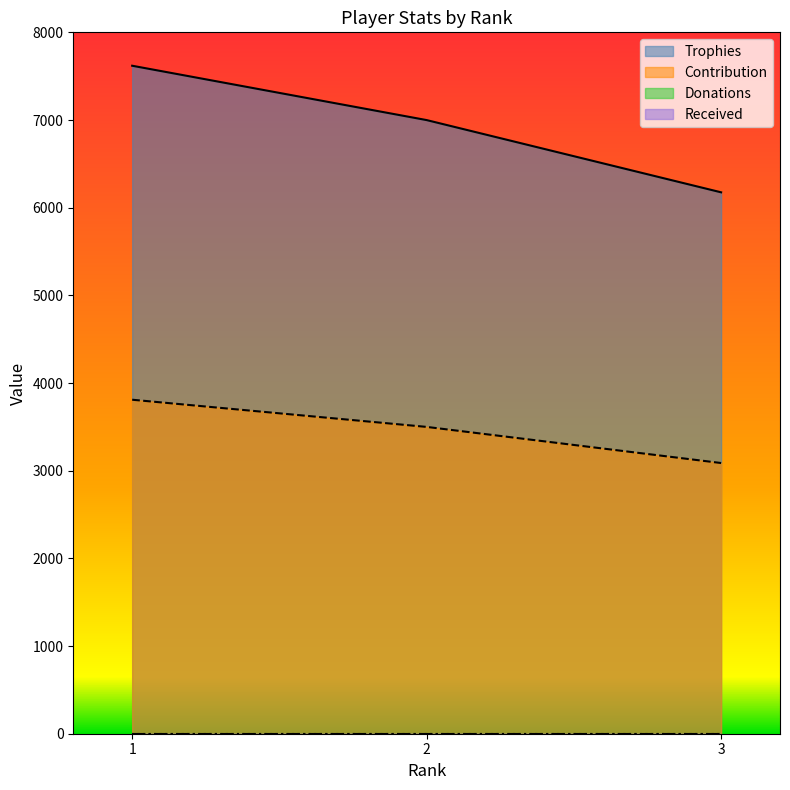

List the labels in order of Contribution value, largest first.

1, 2, 3